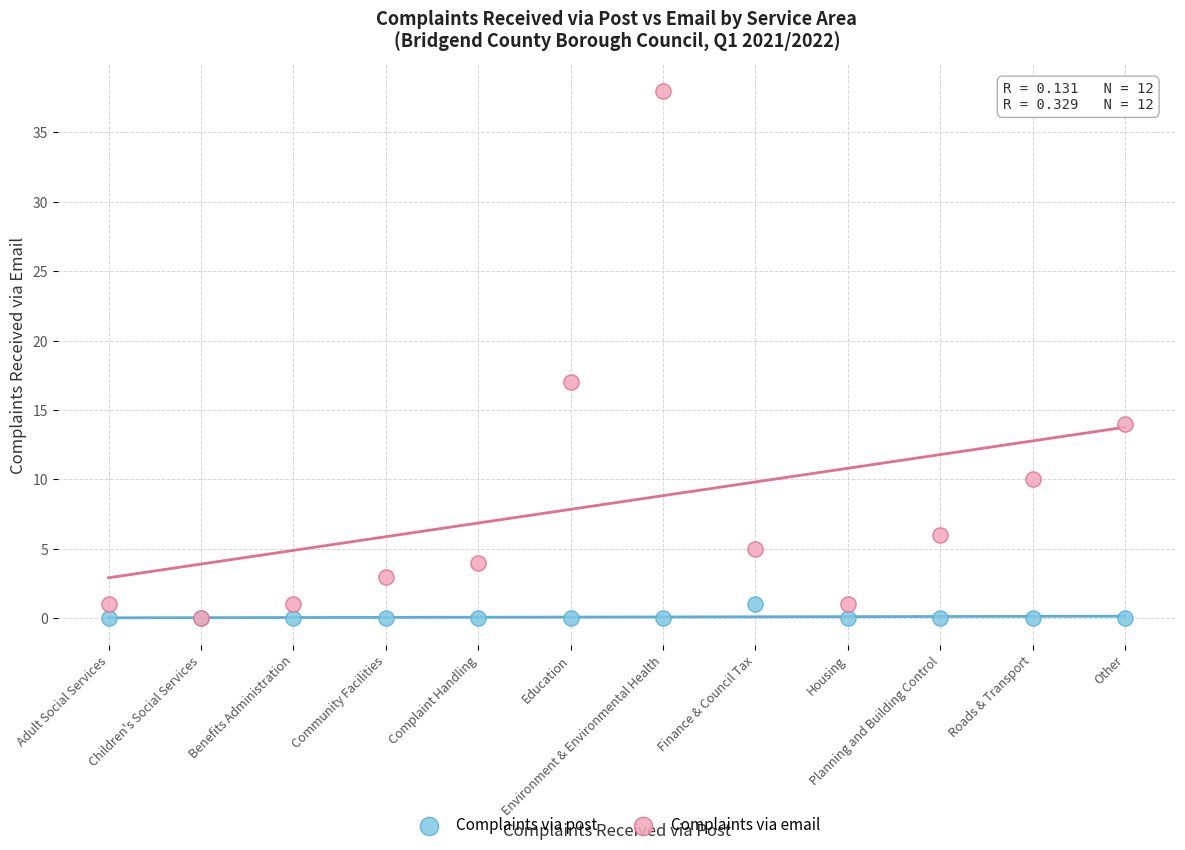

Which series has the largest Y range (max minus min)?

Complaints via email